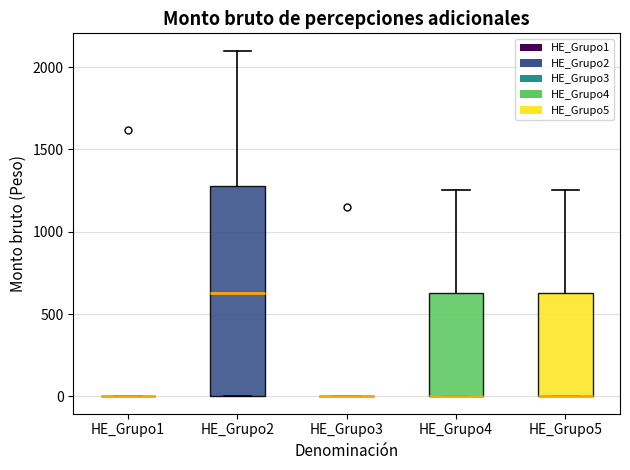

Reading left to right, transcribe this box plot: for each box, give where its median line is, the range the box spans, and where its two whiskers end, as read against the y-axis. The values are not printed on the chart, so give them approximately, as read against the axis.

HE_Grupo1: box collapsed to a line at 0, whiskers 0 to 0
HE_Grupo2: median 650, box 0 to 1300, whiskers 0 to 2100
HE_Grupo3: box collapsed to a line at 0, whiskers 0 to 0
HE_Grupo4: median 0 (drawn on the box's lower edge), box 0 to 650, whiskers 0 to 1250
HE_Grupo5: median 0 (drawn on the box's lower edge), box 0 to 650, whiskers 0 to 1250